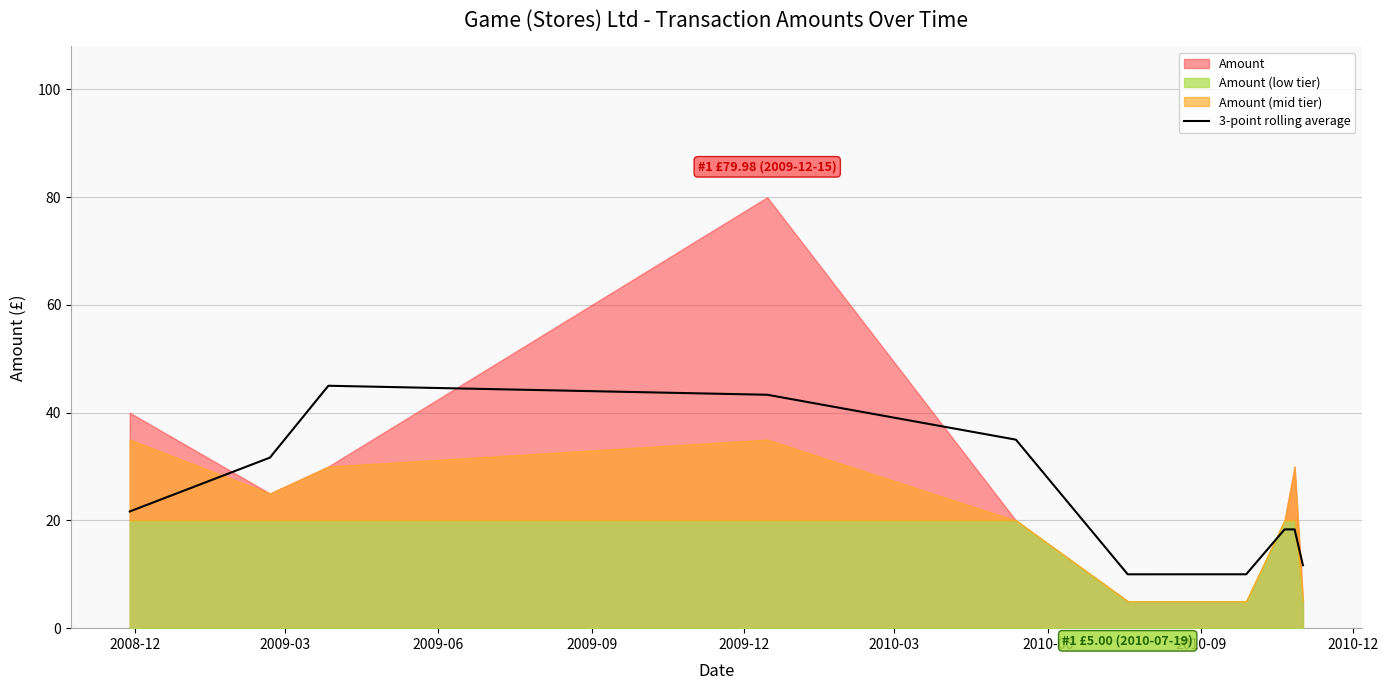

The chart shows a value of 18.3 at 2010-12. True or false?

True